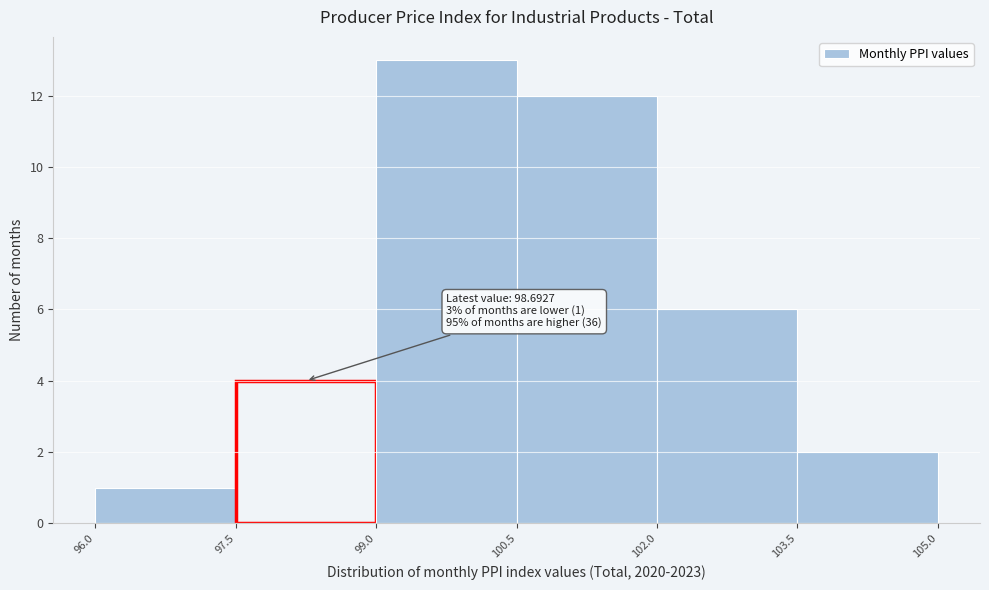

Which range on the x-axis has the tallest bar?

99.0 to 100.5